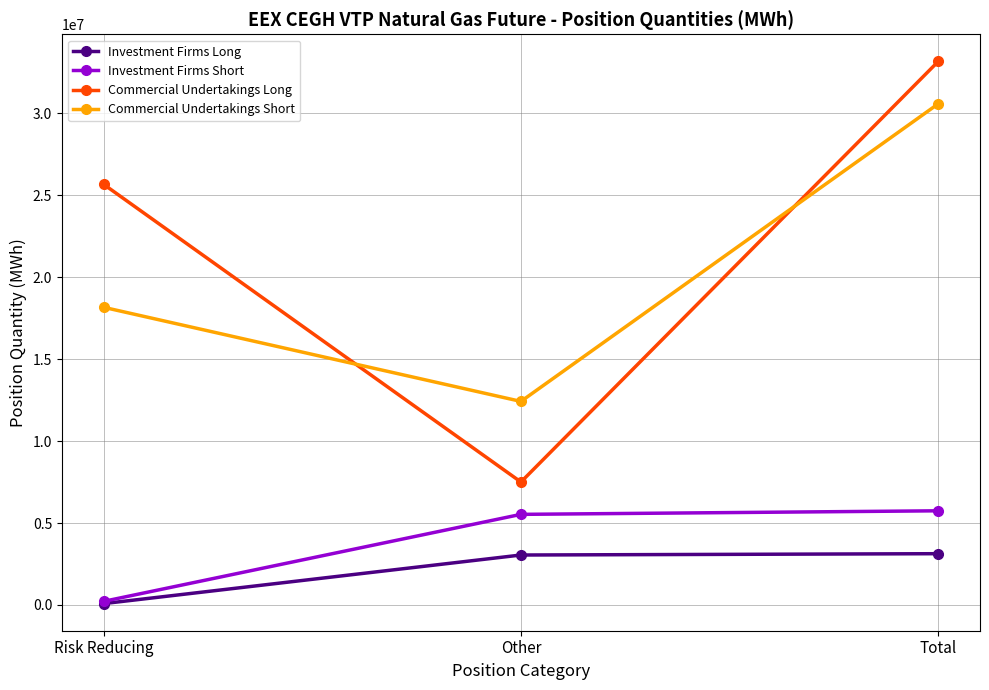

List the series in order of their peak value, lowest first.

Investment Firms Long, Investment Firms Short, Commercial Undertakings Short, Commercial Undertakings Long